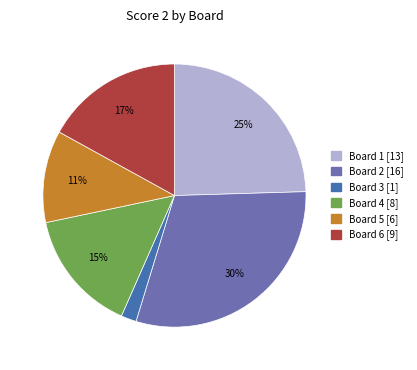

How many slices are in this pie chart?

6